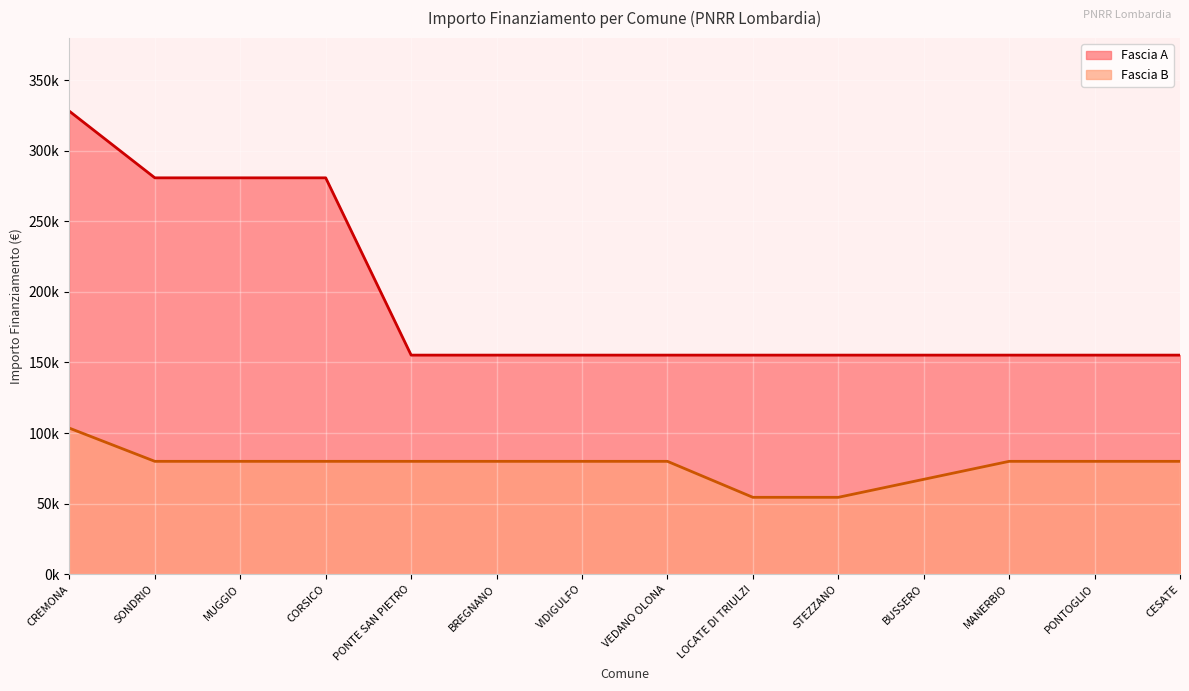

Does the chart display data point markers on the line(s)?

No